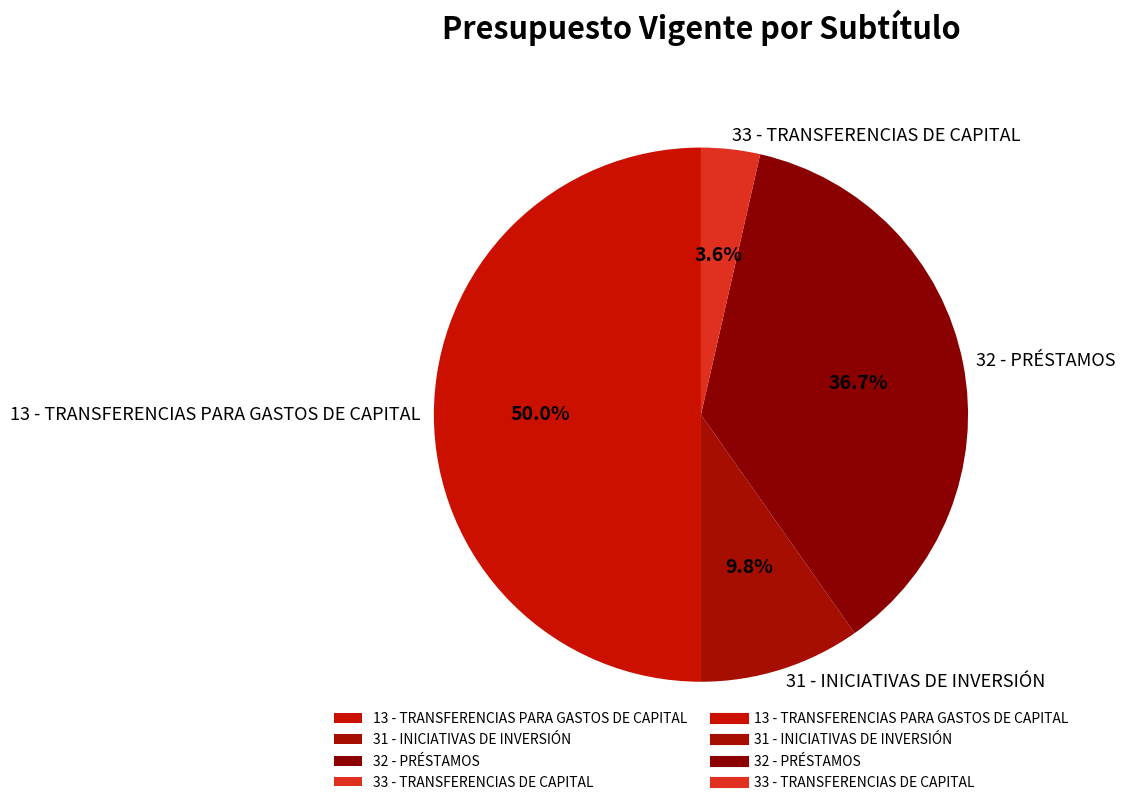

The 13 - TRANSFERENCIAS PARA GASTOS DE CAPITAL slice represents 56% of the pie. True or false?

False